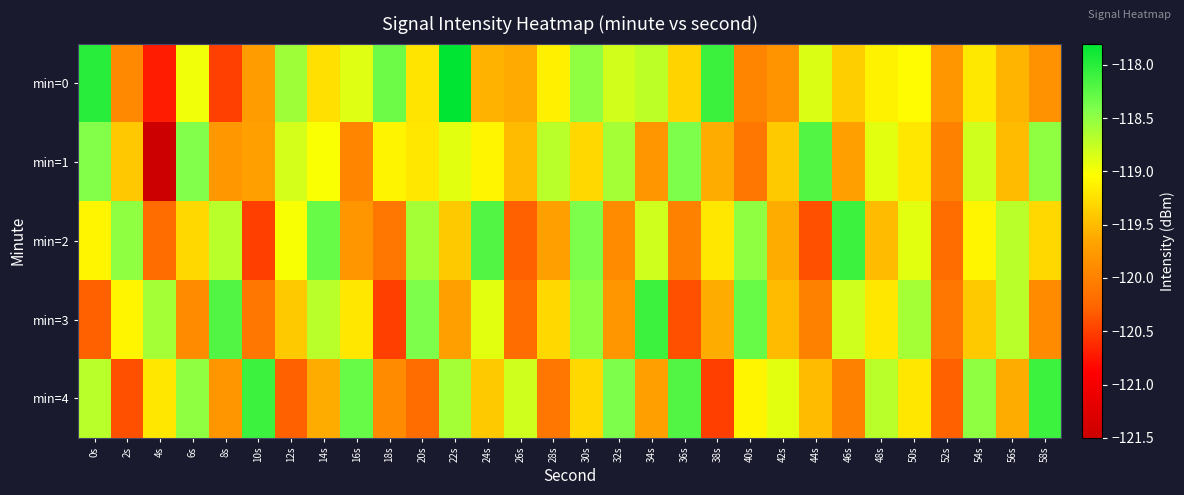

Which series has the largest total across all categories?

min=0